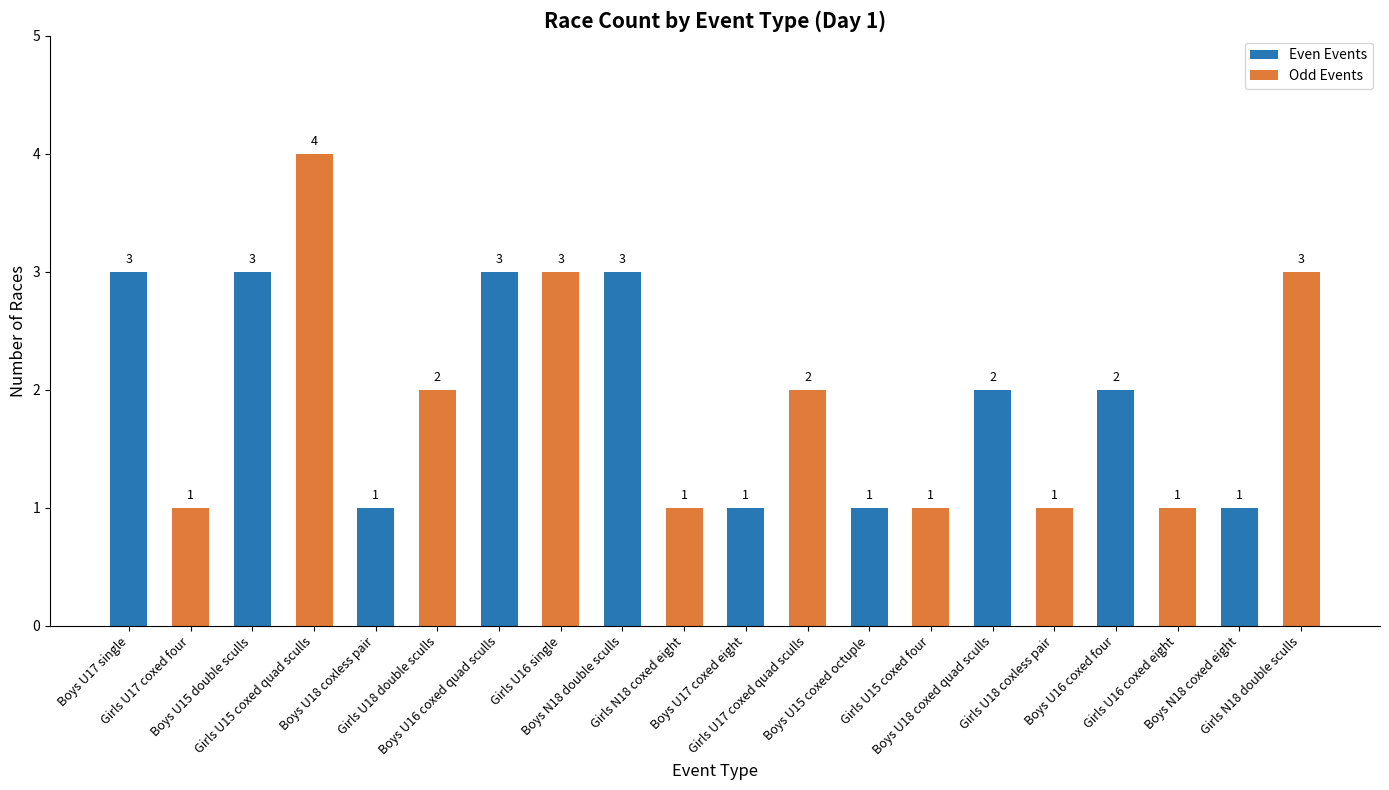

Count the values in the range 1 to 3.

19